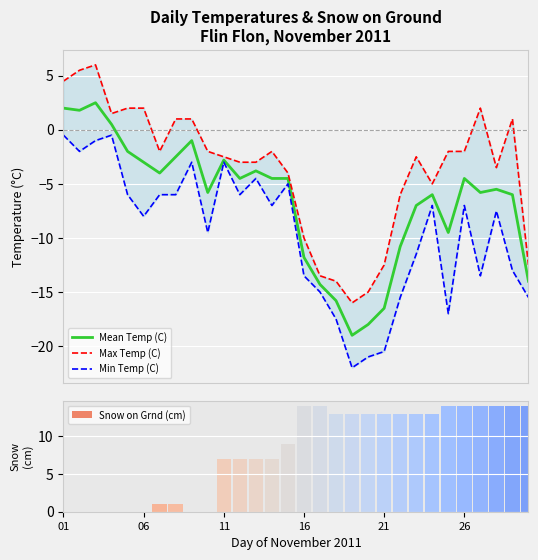

Which series has the largest total across all categories?

Snow on Grnd (cm)